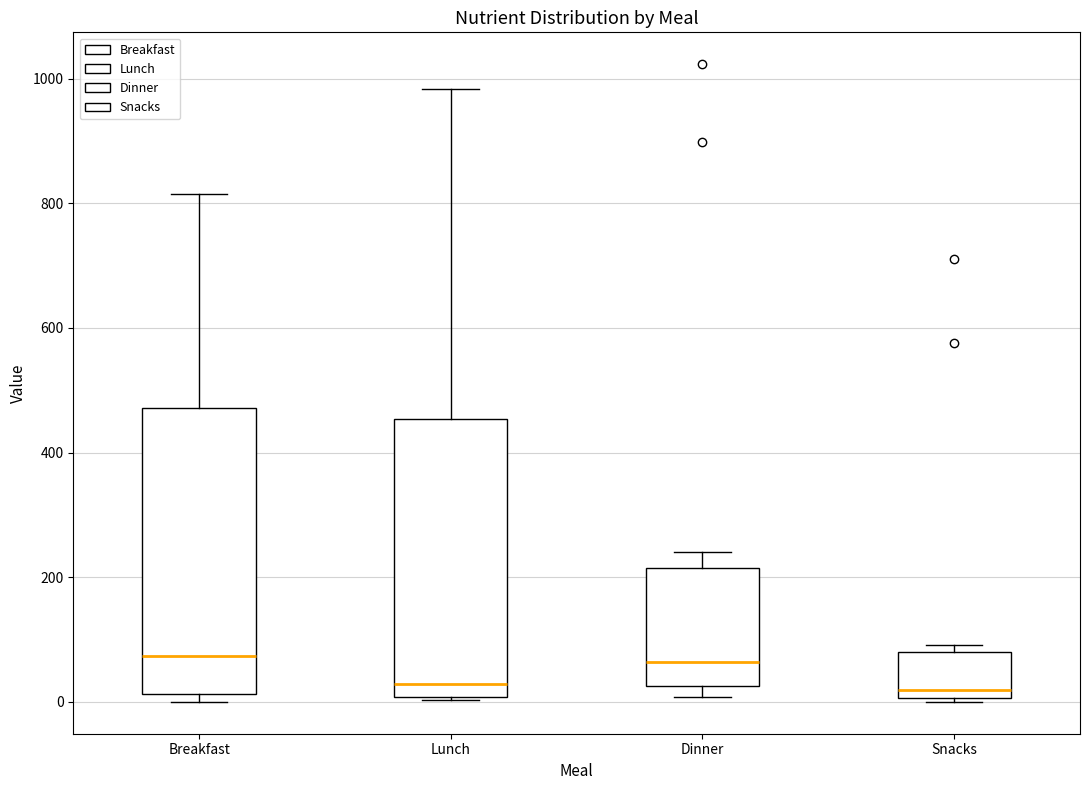

Where is the lower edge of the box for Lunch on the y-axis? The values are not printed on the chart, so give them approximately, as read against the axis.

0